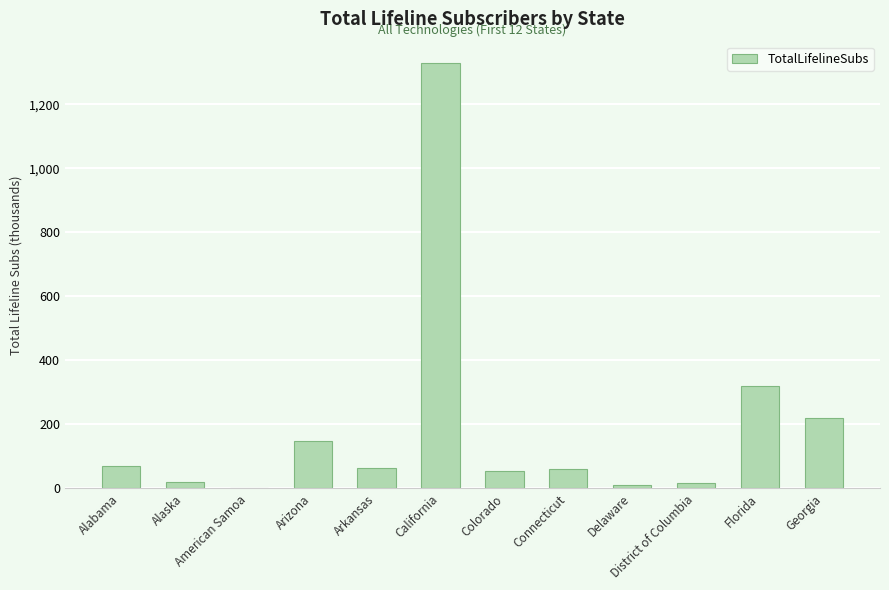

What is the change in value from Florida to Georgia?

-99.5